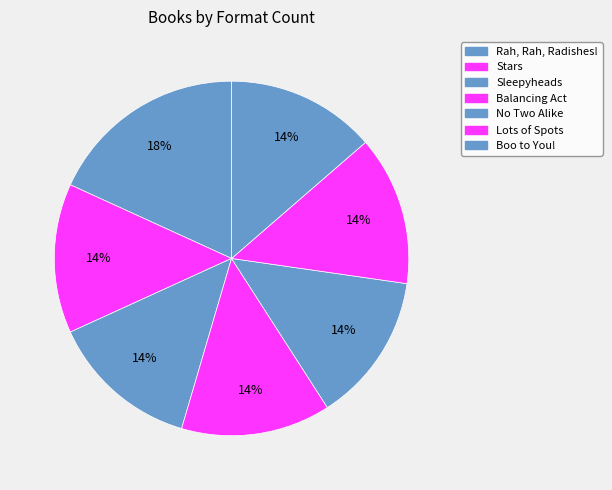

Which has a higher value, Stars or Rah, Rah, Radishes!?

Rah, Rah, Radishes!